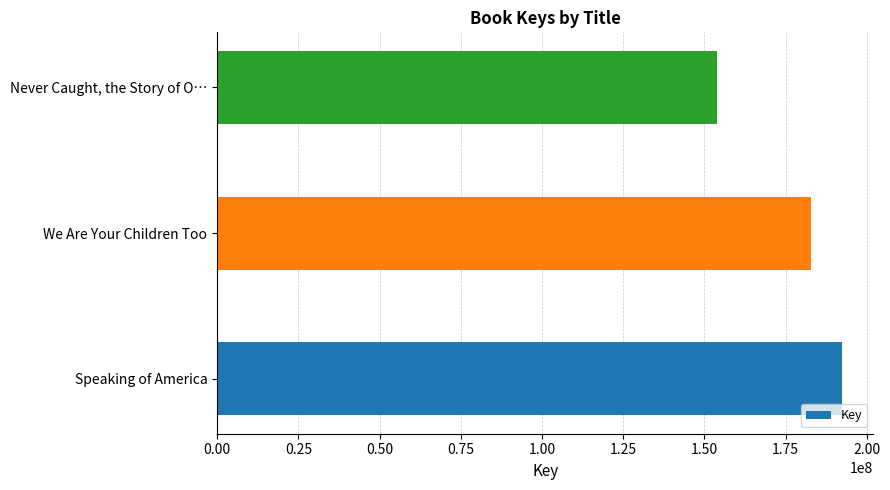

Which label corresponds to the smallest value in the chart?

Never Caught, the Story of O…